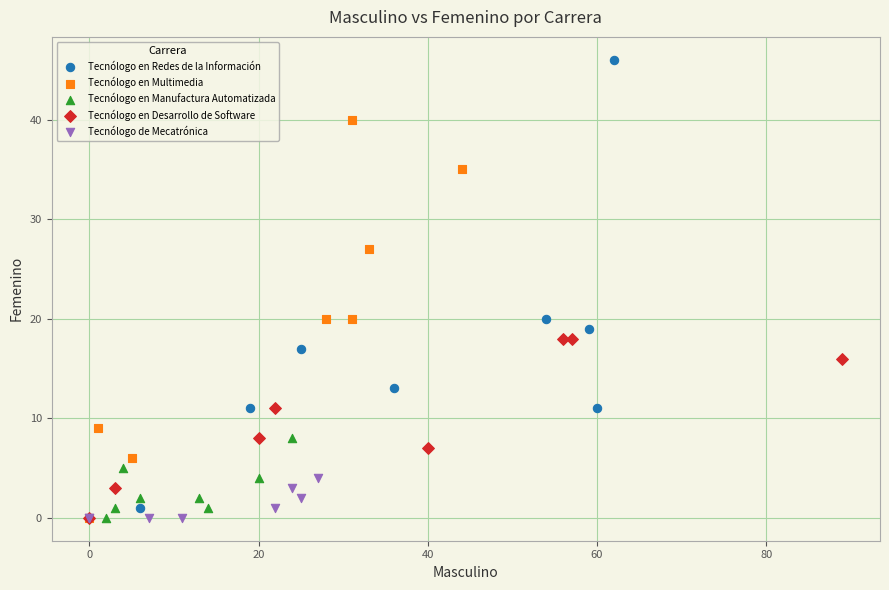

Which series reaches the maximum Y coordinate?

Tecnólogo en Redes de la Información